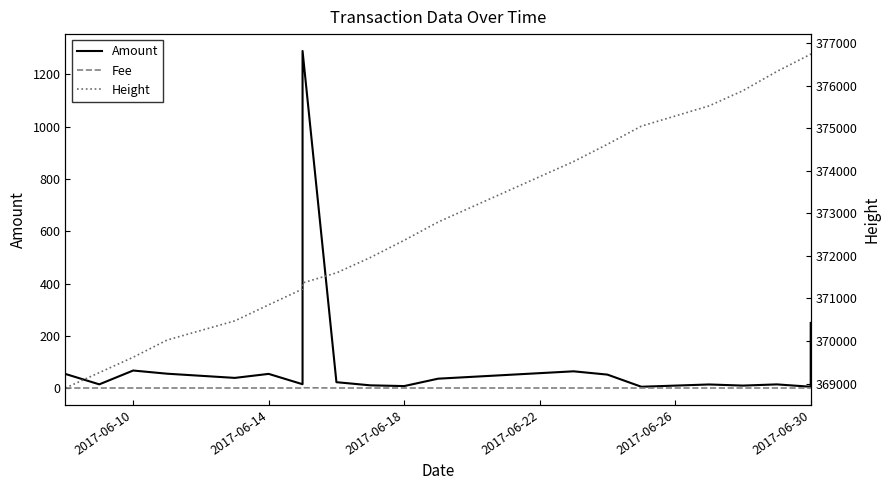

Between 19 and 2017-06-14, which is larger?

19